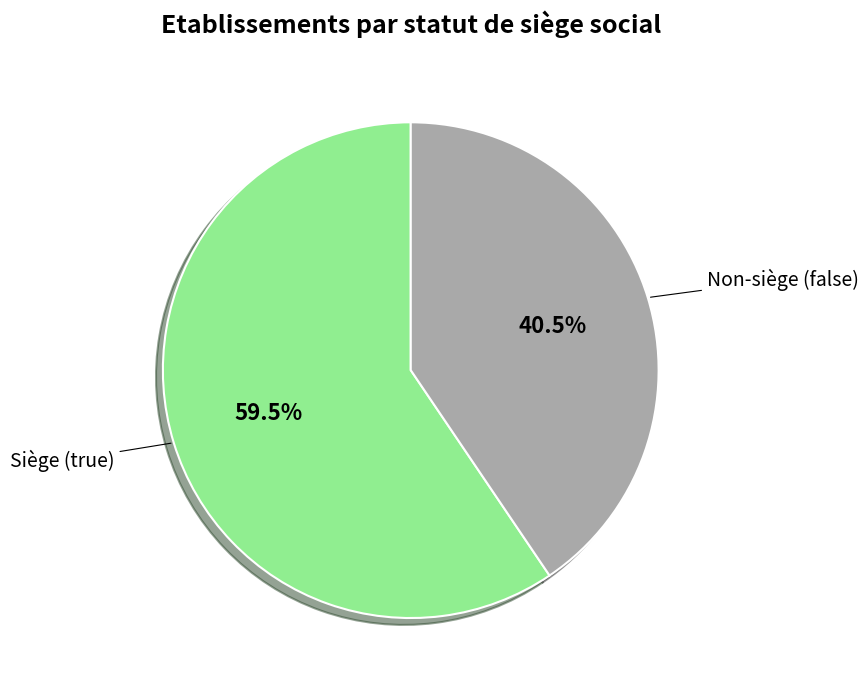

Is there a majority slice in this chart?

Yes